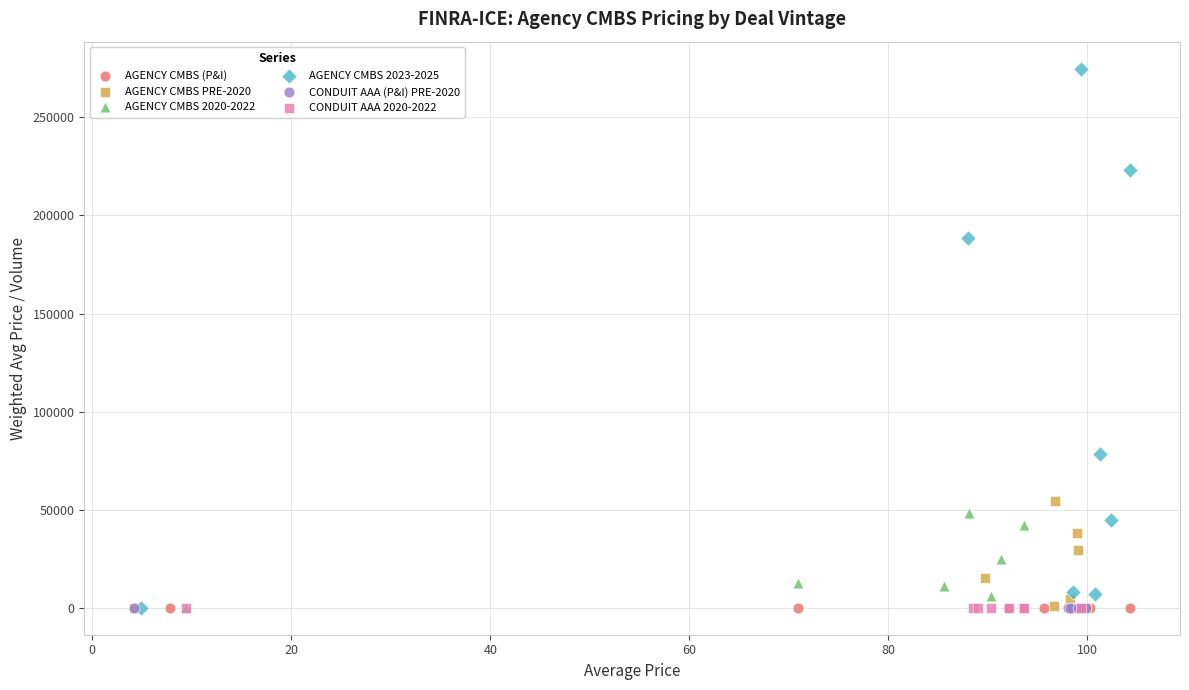

Which series contains the highest Y value?

AGENCY CMBS 2023-2025